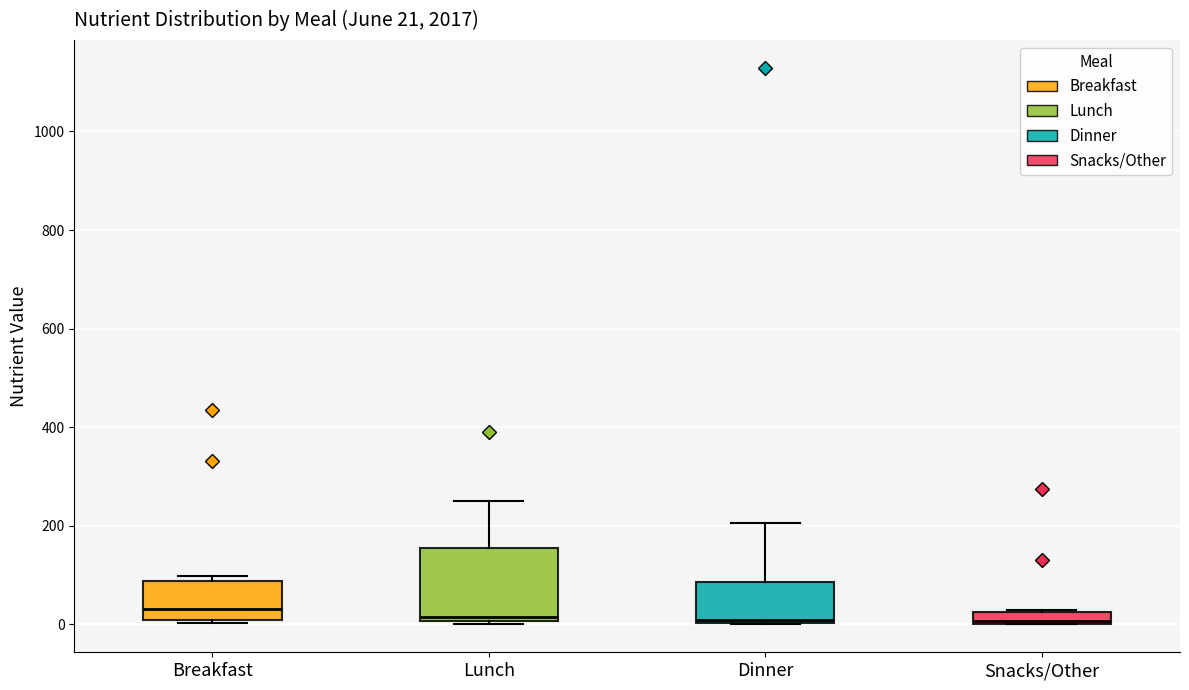

Comparing the boxes themselves (not the whiskers), which one is the tallest?

Lunch